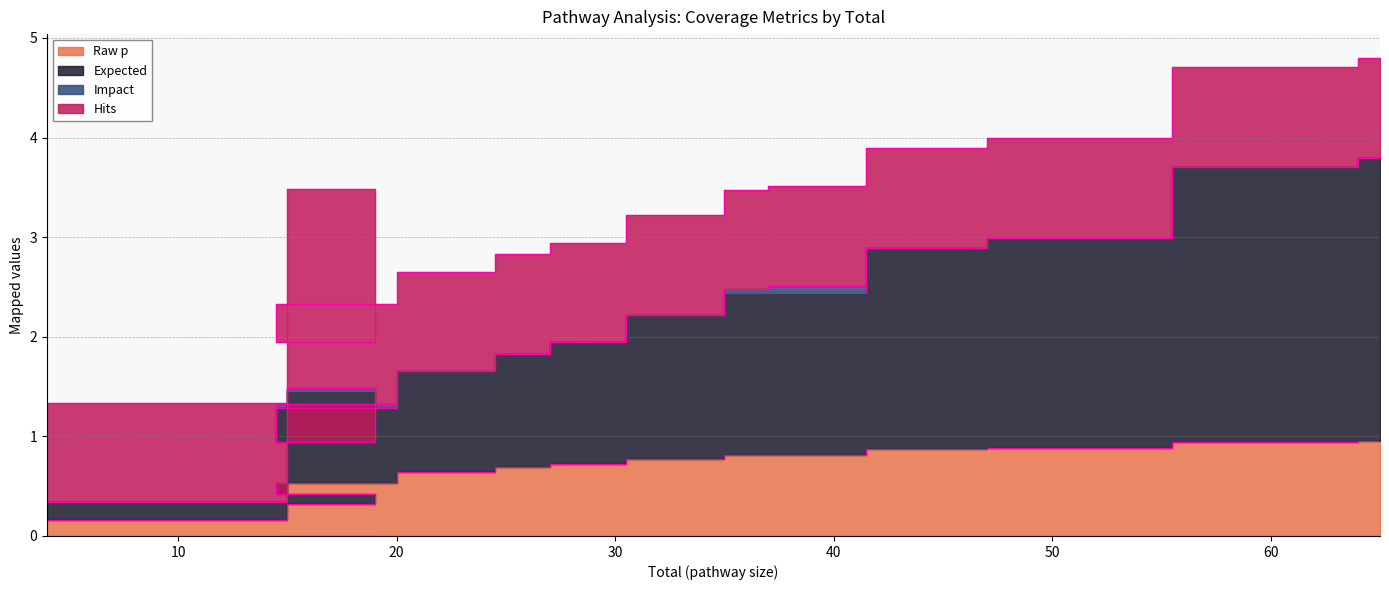

What is the label of the 6th point from the left?

26